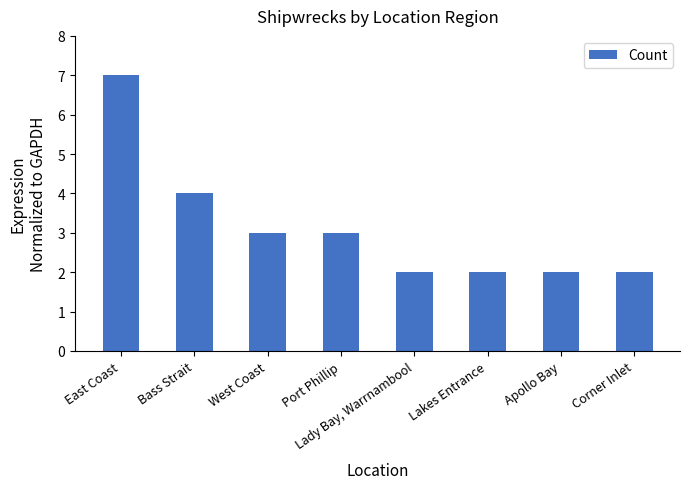

What is the greatest value displayed?

7